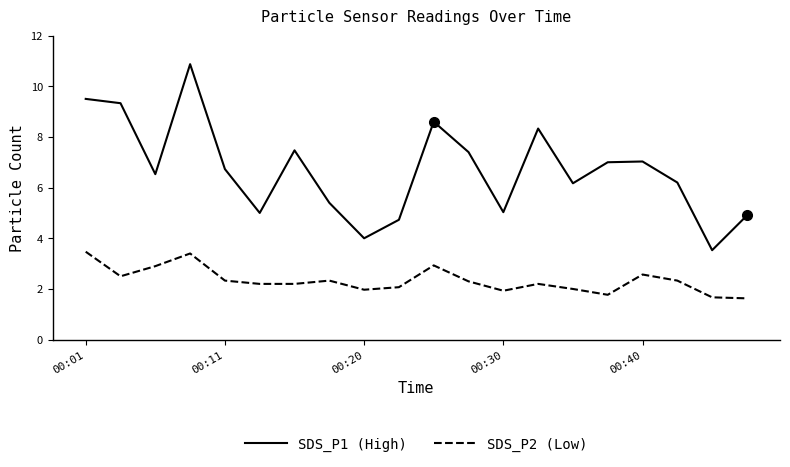

What is the difference between the maximum and second lowest values in the SDS_P2 (Low) series?

1.8